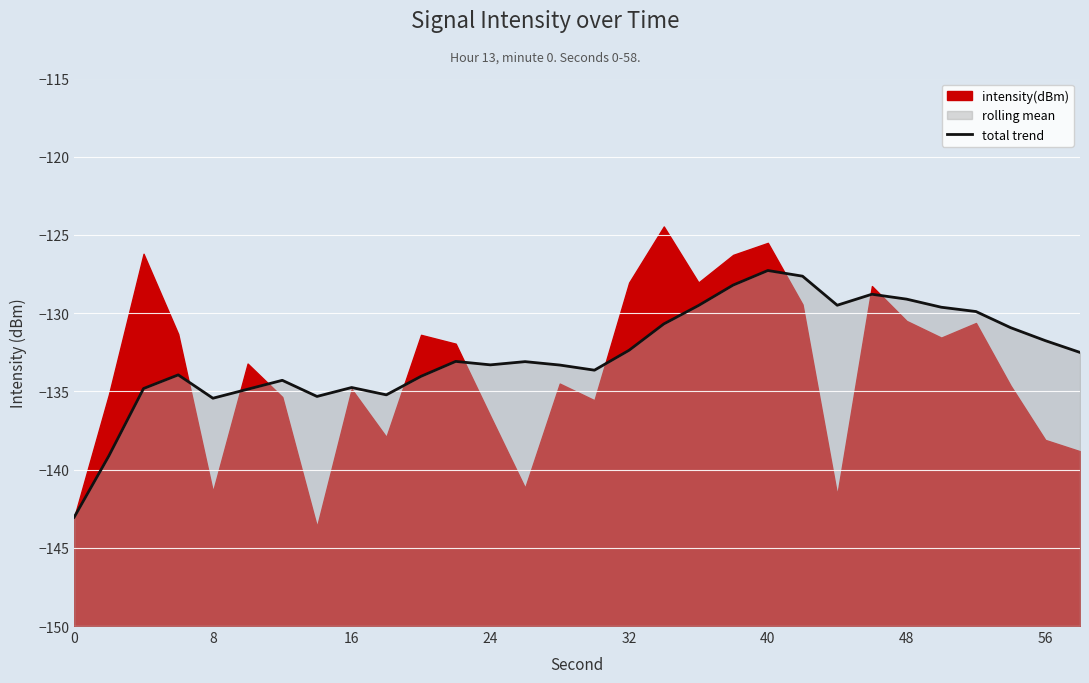

Reading right to left, what are all the values shown in this chart?

-132.5	-131.8	-130.9	-129.9	-129.6	-129.1	-128.8	-129.5	-127.6	-127.3	-128.2	-129.5	-130.7	-132.4	-133.6	-133.3	-133.1	-133.3	-133.1	-134.0	-135.2	-134.8	-135.3	-134.3	-134.9	-135.4	-133.9	-134.8	-139.1	-143.0